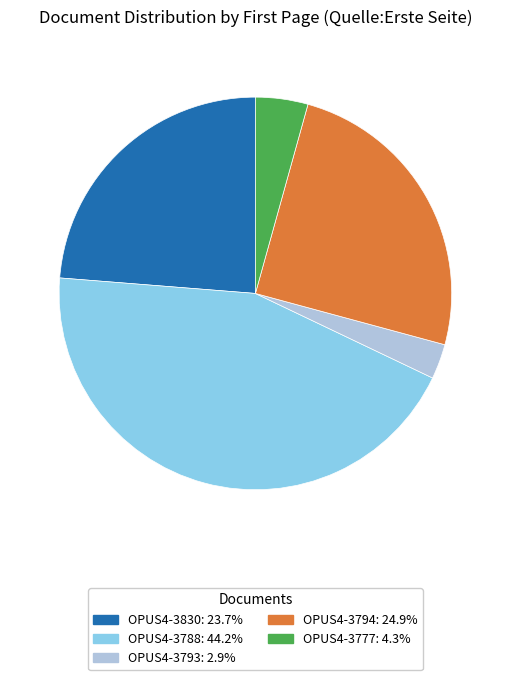

Which slice is the smallest?

OPUS4-3793